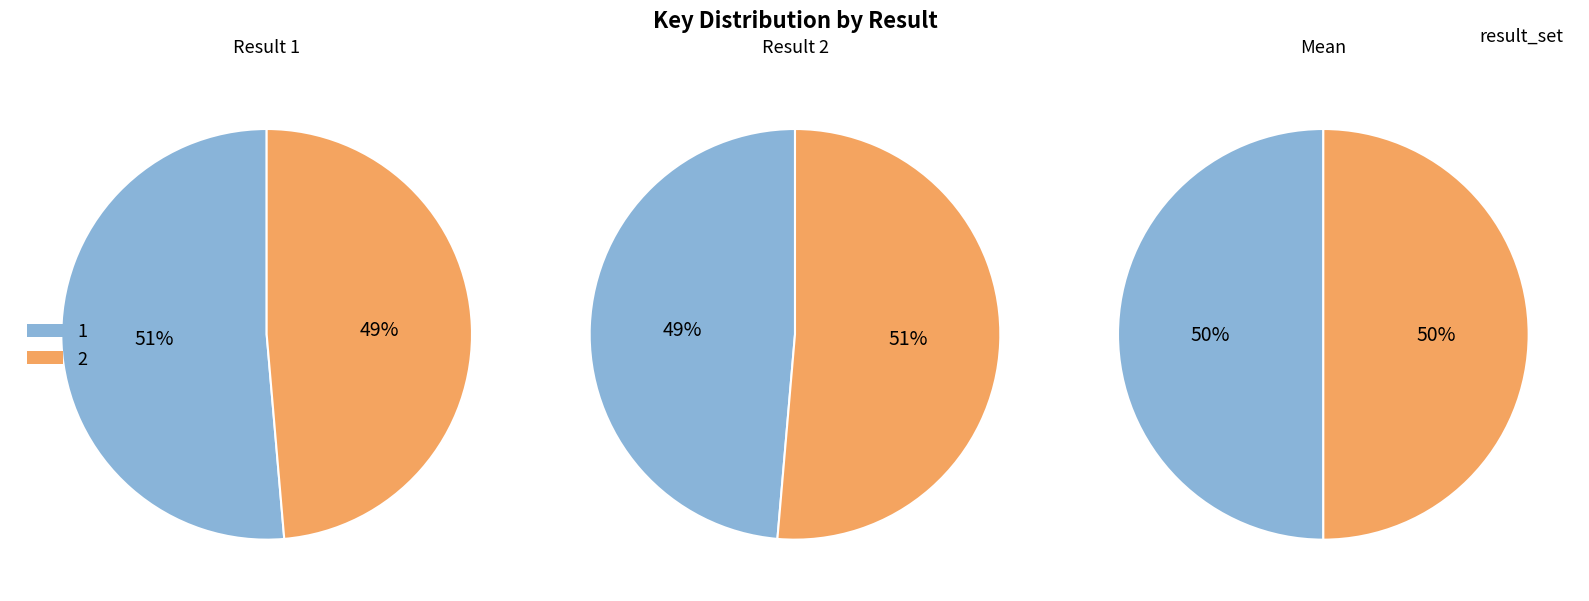

How much of the chart is everything except 2?

51.4%